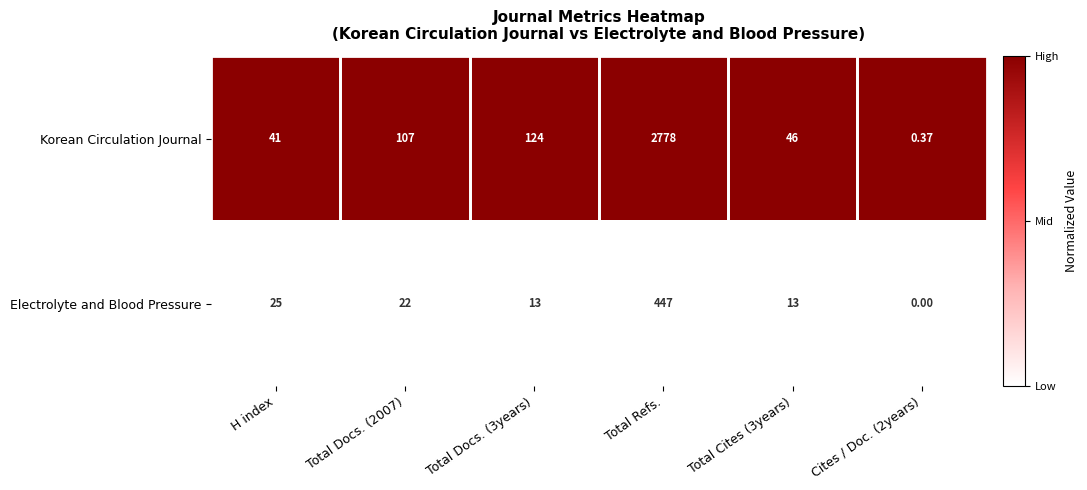

Which series has the largest range (max minus min)?

Korean Circulation Journal